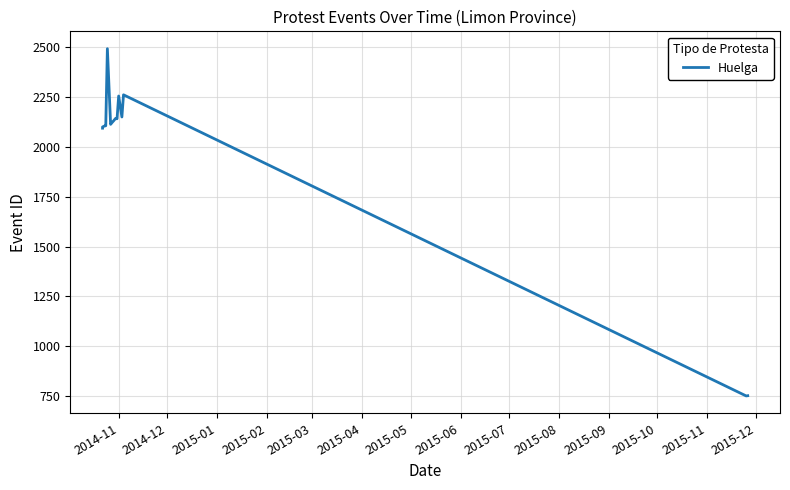

How many series are shown in this chart?

1